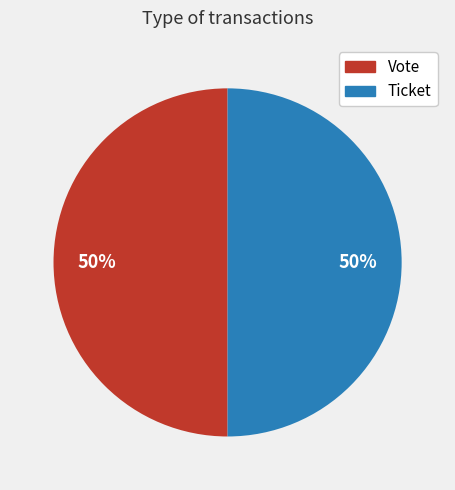

How many segments does this pie chart have?

2